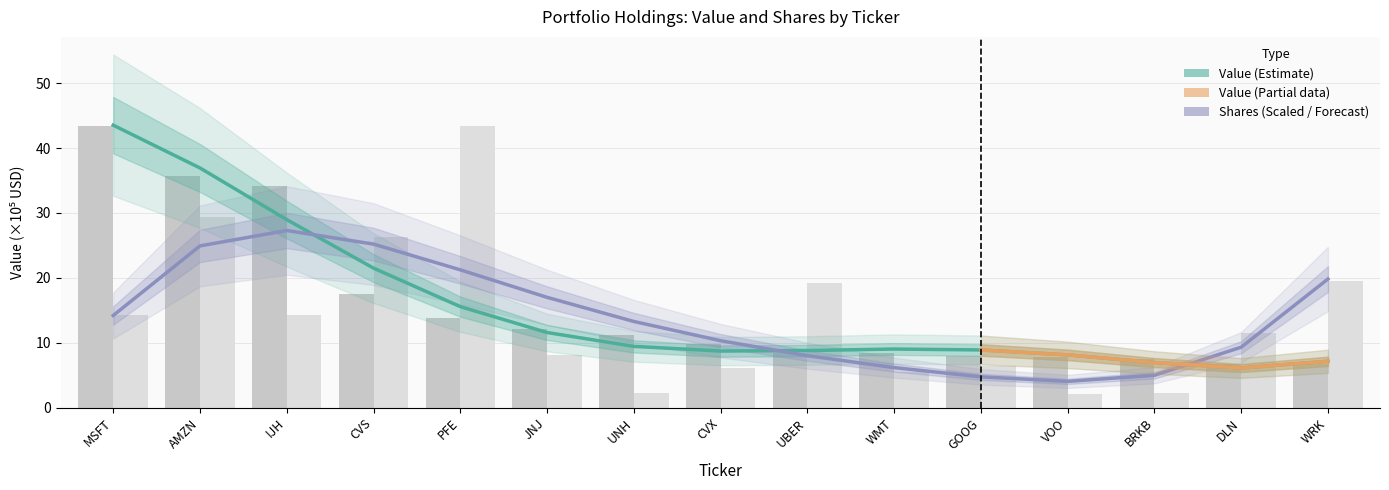

What is the difference between the second highest and minimum values in the Value series?

29.0